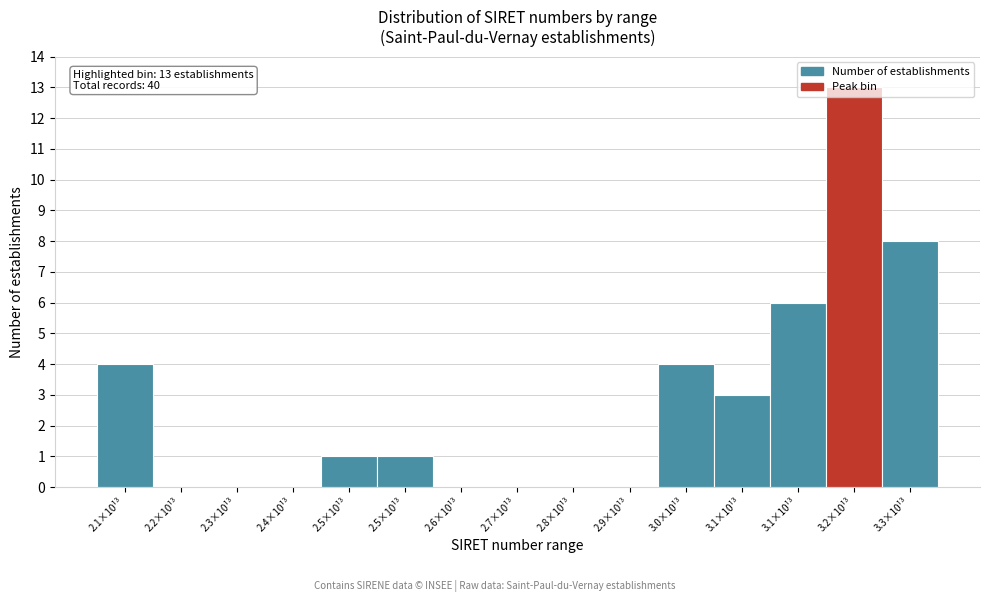

Count the number of categories in the chart.

15